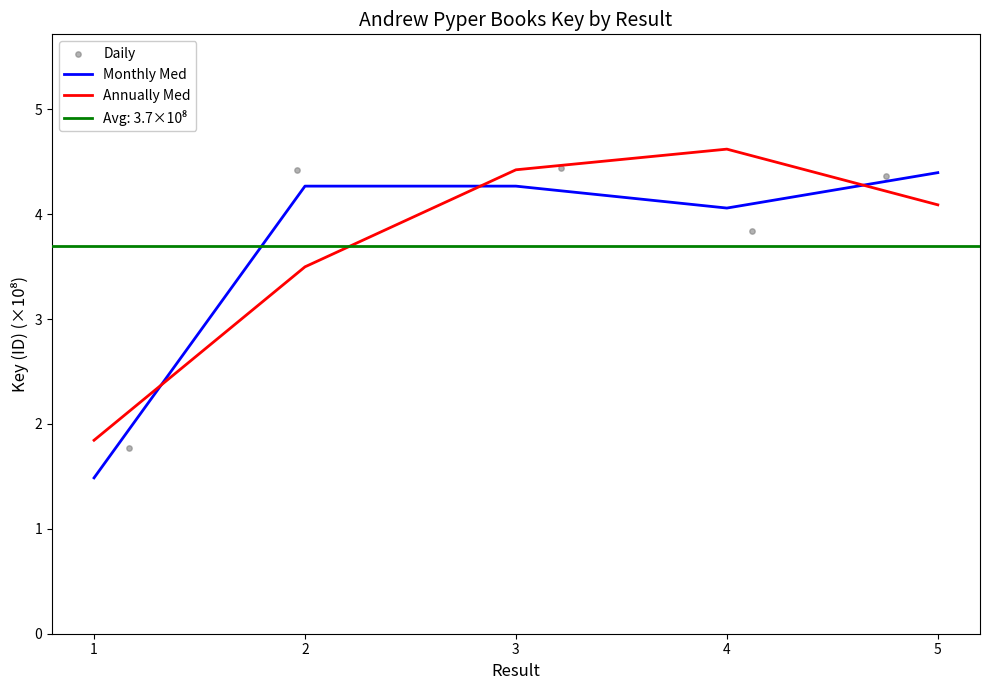

Which series reaches the maximum Y coordinate?

Annually Med